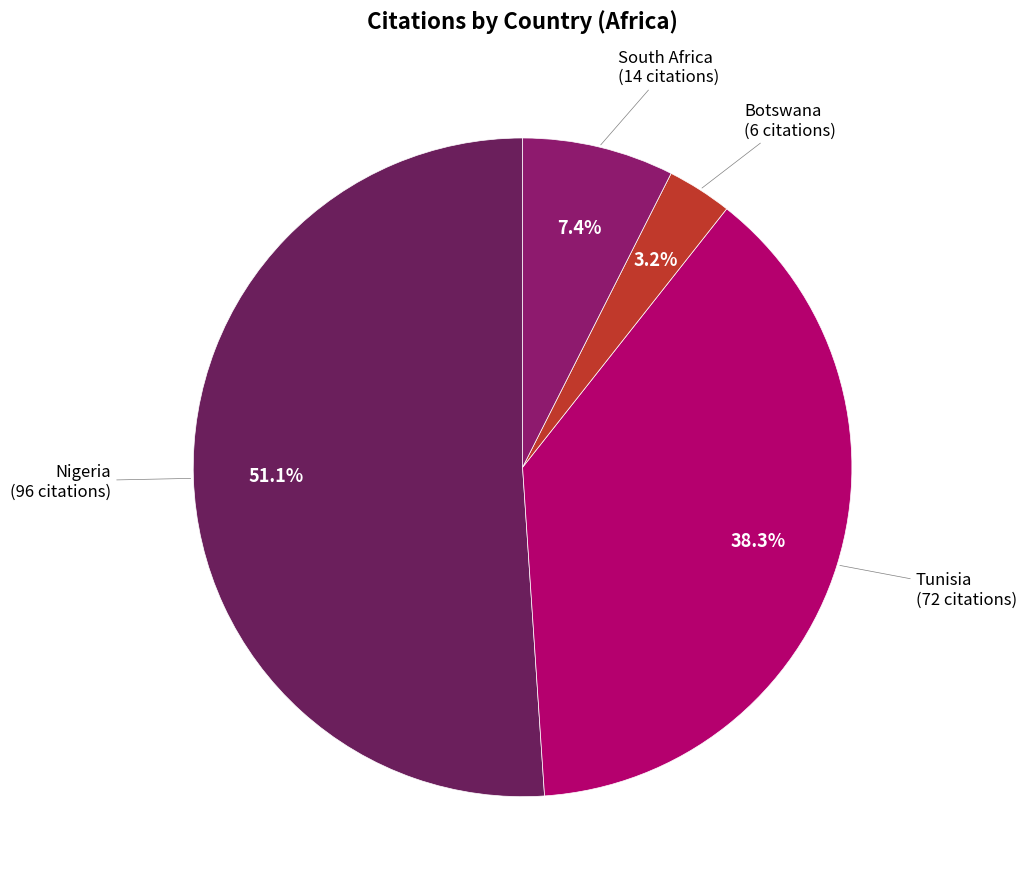

How many segments does this pie chart have?

4